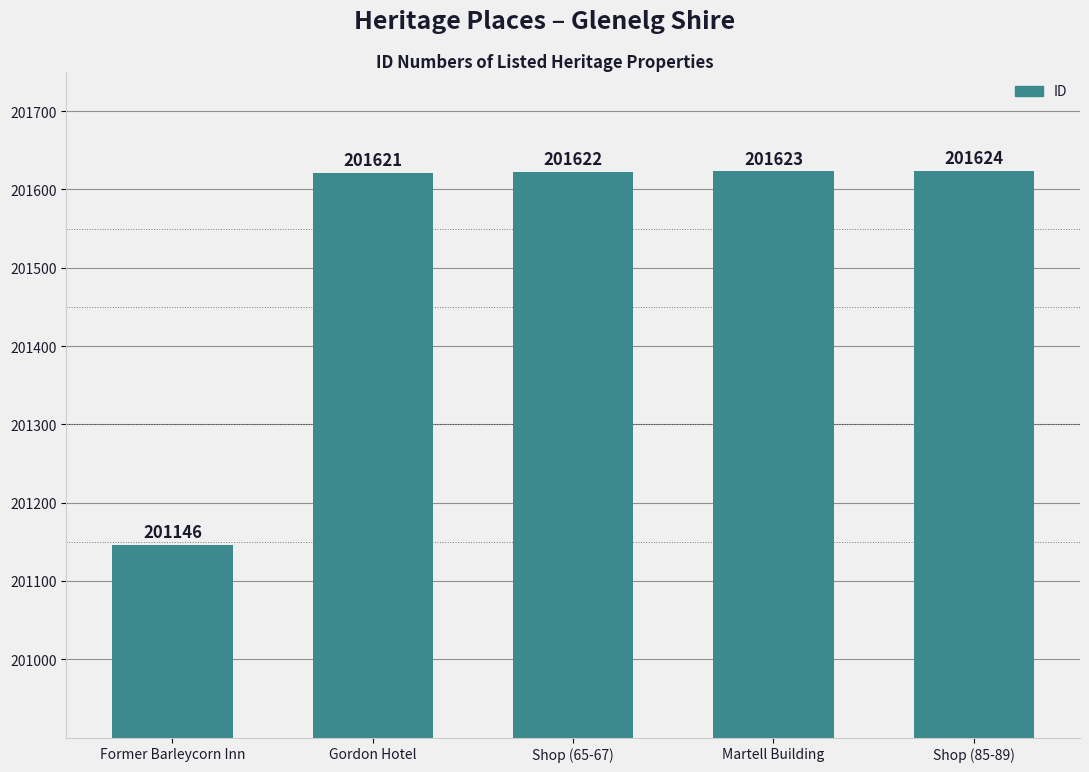

What is the label of the 5th bar from the left?

Shop (85-89)